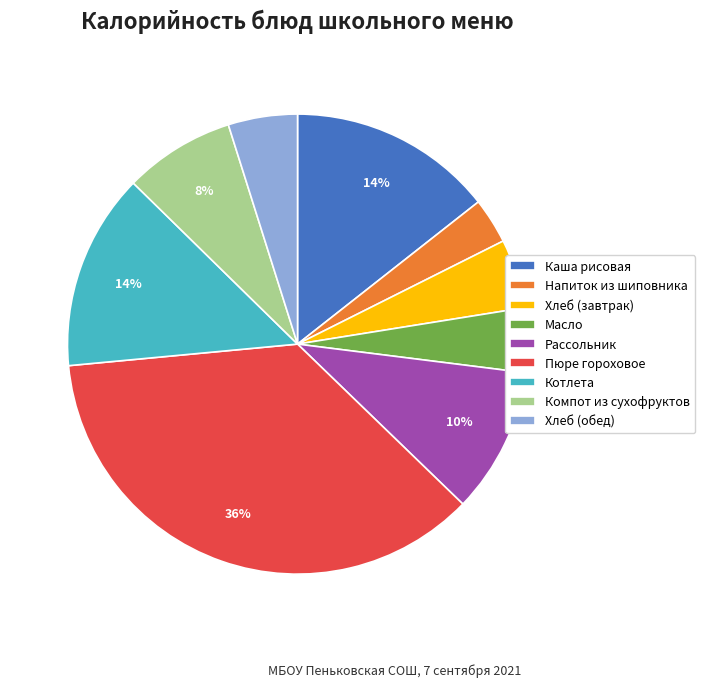

Count the number of slices in the pie.

9